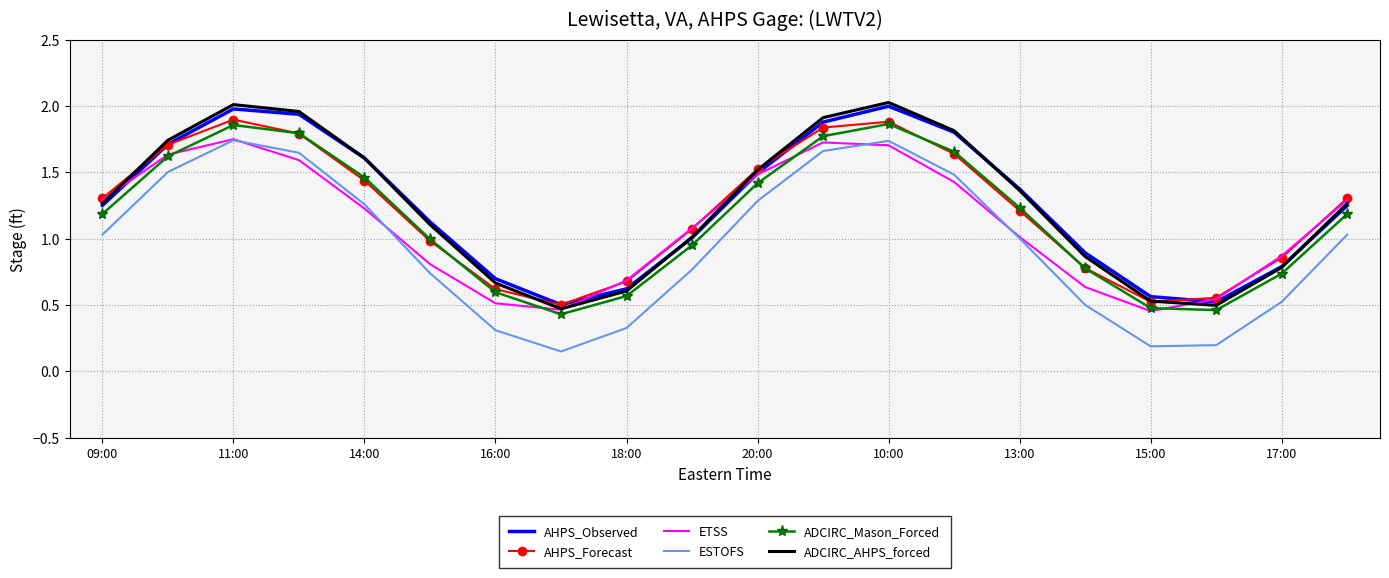

True or false: ADCIRC_AHPS_forced and ESTOFS intersect in this chart.

False